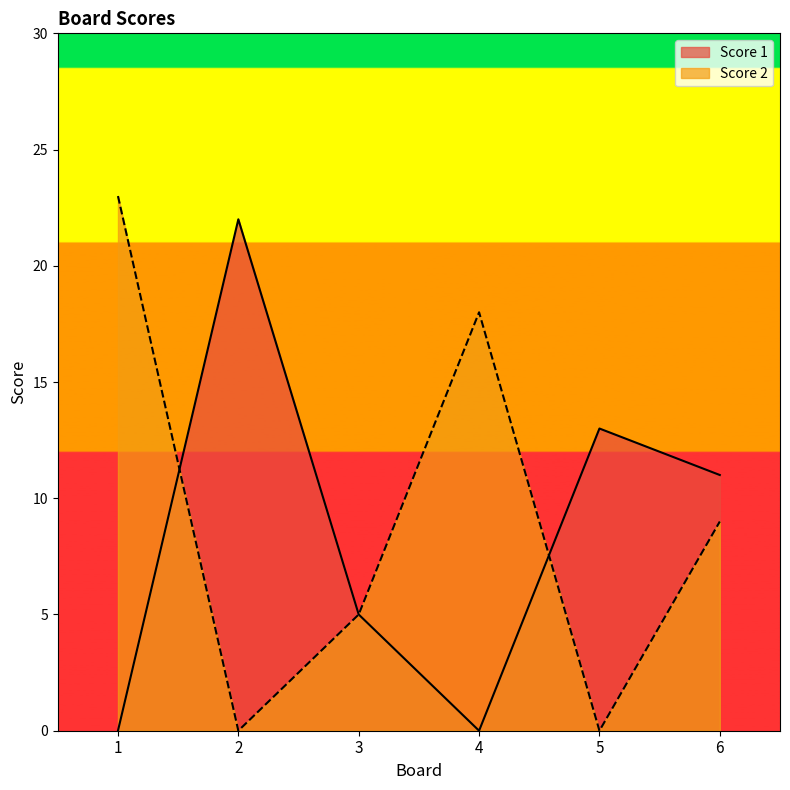

Is the value of Score 2 at 2 greater than the value of Score 1 at 5?

No